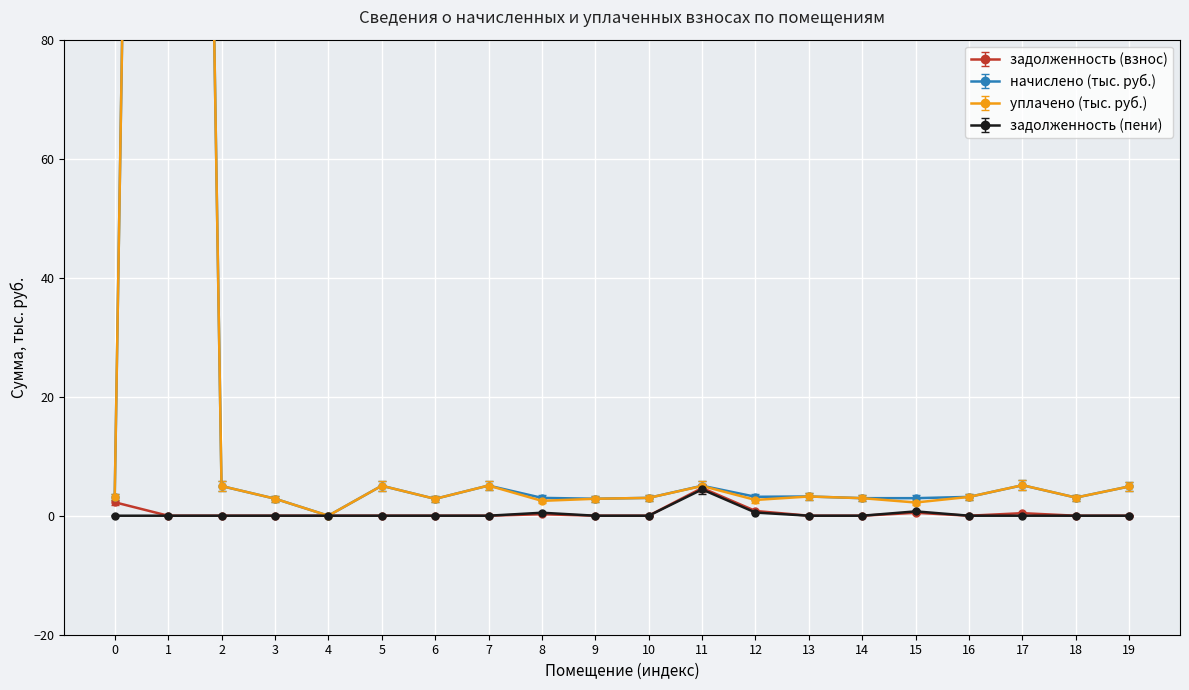

Count the number of categories in the chart.

20